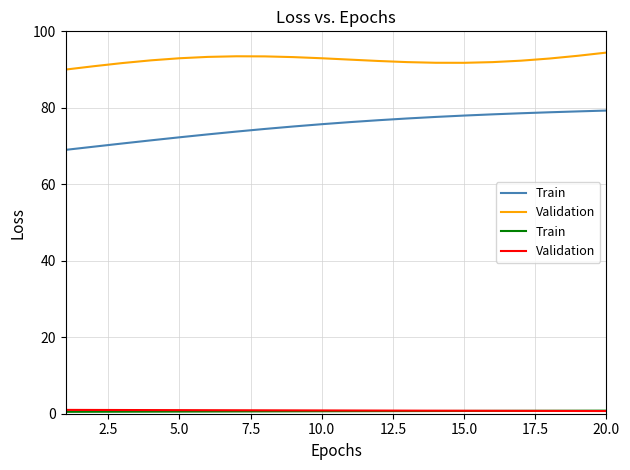

Where is Validation nearest to the value 0?

20.0